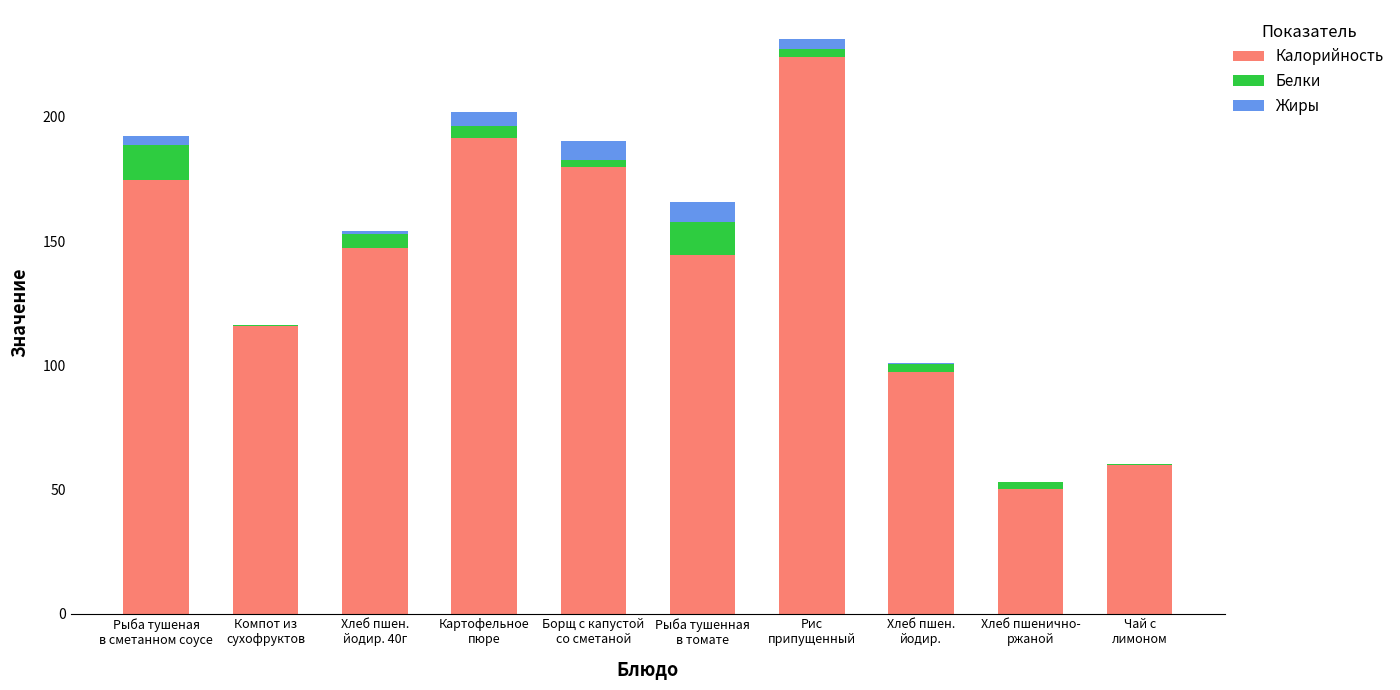

What is the sum of all Калорийность values?

1384.9